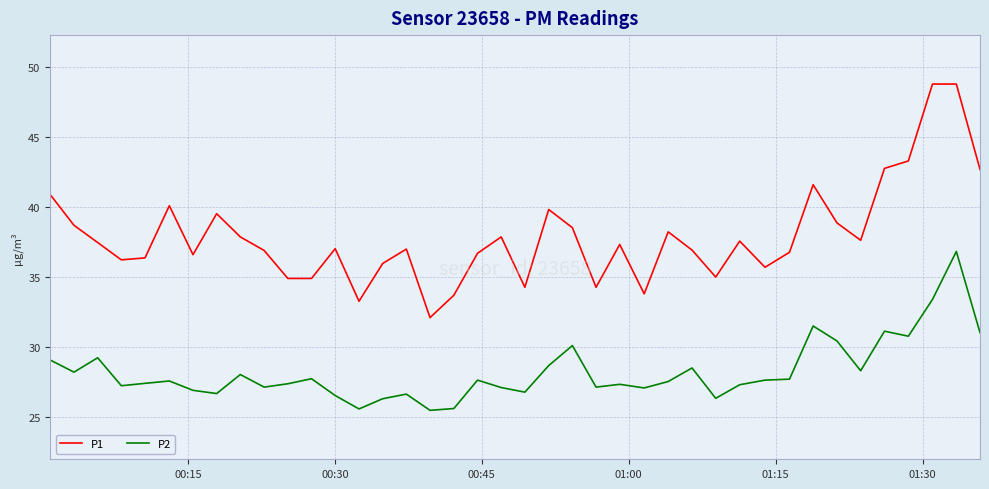

List the series in order of their overall mean, lowest first.

P2, P1